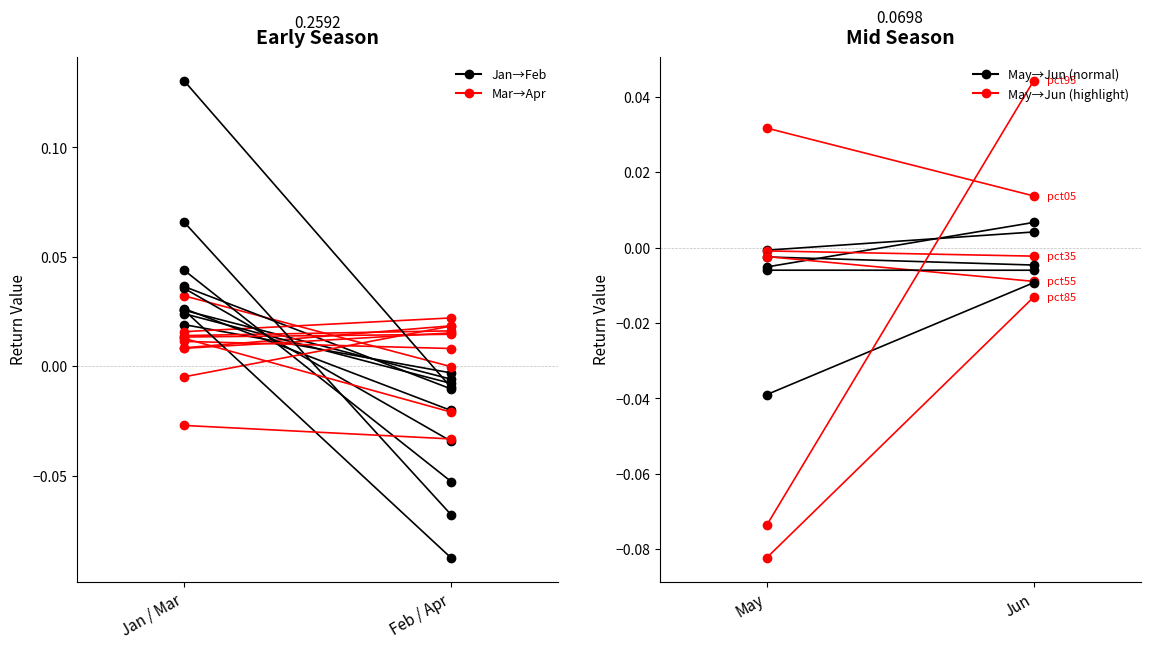

At how many categories does at least one series exceed 0?

2